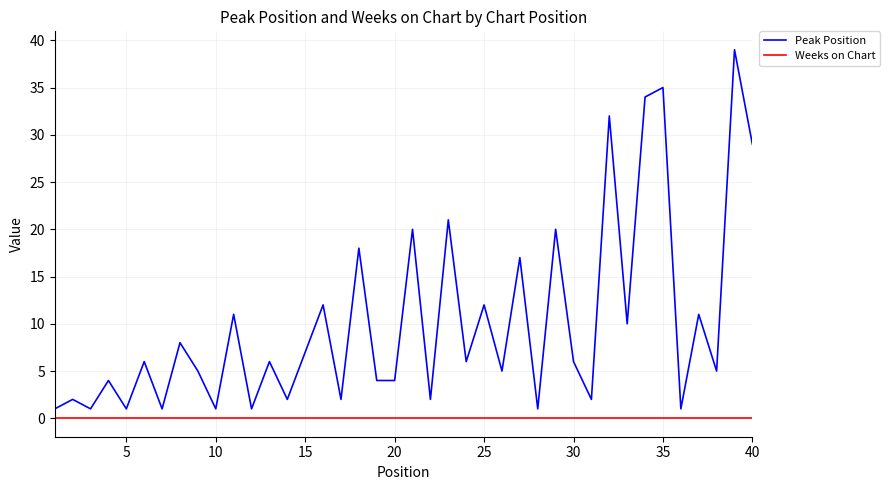

True or false: Weeks on Chart and Peak Position cross at least once.

False